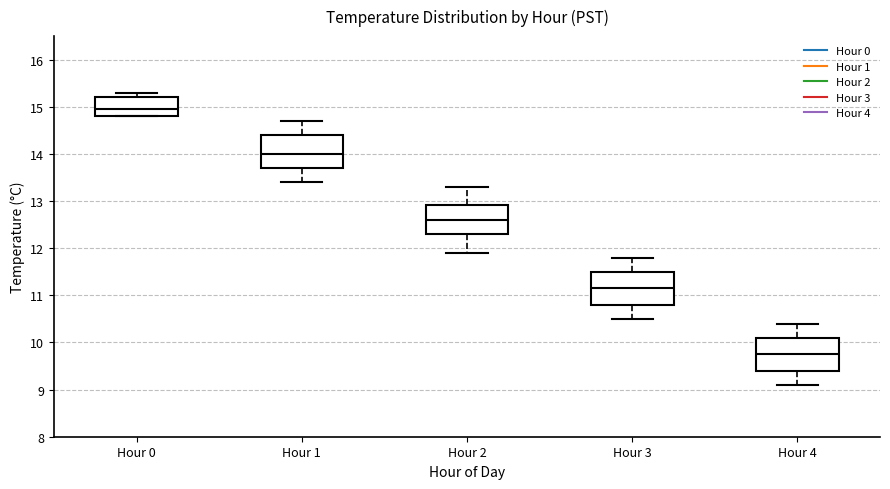

Reading left to right, transcribe this box plot: for each box, give where its median line is, the range the box spans, and where its two whiskers end, as read against the y-axis. The values are not printed on the chart, so give them approximately, as read against the axis.

Hour 0: median 15.0, box 14.8 to 15.2, whiskers 14.8 to 15.3
Hour 1: median 14.0, box 13.7 to 14.4, whiskers 13.4 to 14.7
Hour 2: median 12.6, box 12.3 to 12.9, whiskers 11.9 to 13.3
Hour 3: median 11.2, box 10.8 to 11.5, whiskers 10.5 to 11.8
Hour 4: median 9.8, box 9.4 to 10.1, whiskers 9.1 to 10.4